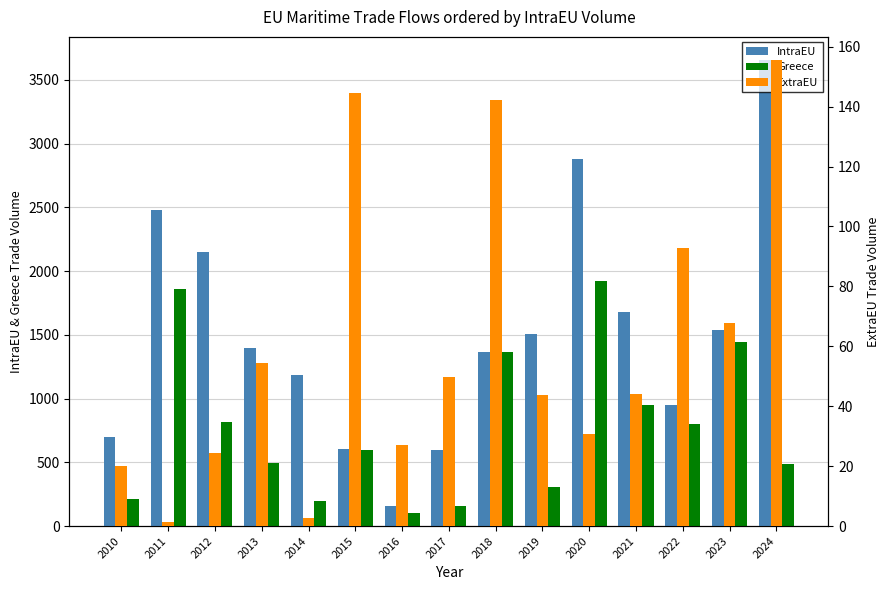

At which category is the sum across all series the highest?

2020